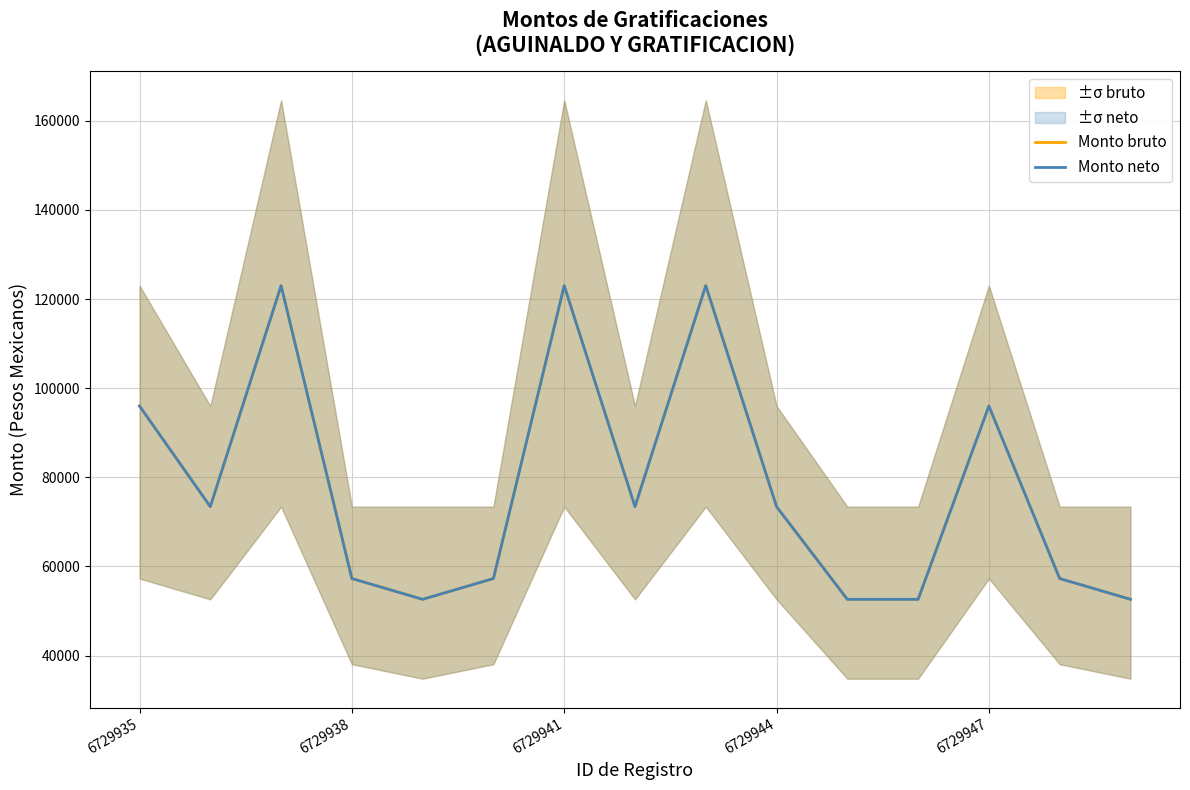

True or false: Monto neto has more than 2 interior local peaks.

True